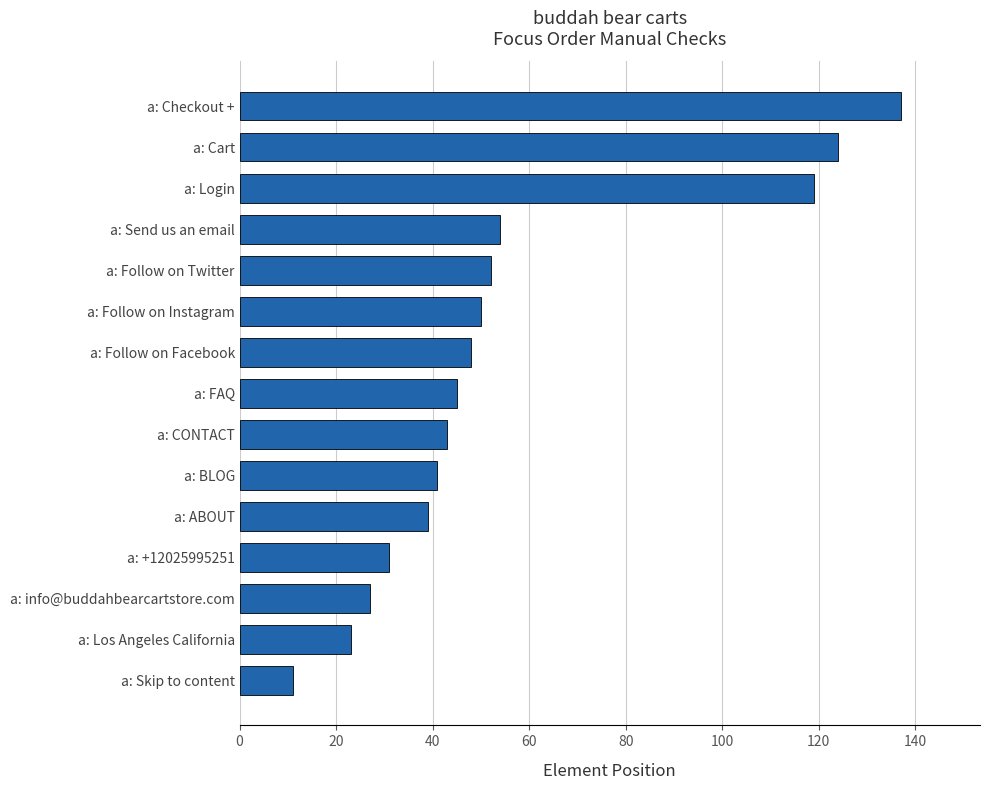

List the labels in order of value, largest first.

a: Checkout +, a: Cart, a: Login, a: Send us an email, a: Follow on Twitter, a: Follow on Instagram, a: Follow on Facebook, a: FAQ, a: CONTACT, a: BLOG, a: ABOUT, a: +12025995251, a: info@buddahbearcartstore.com, a: Los Angeles California, a: Skip to content